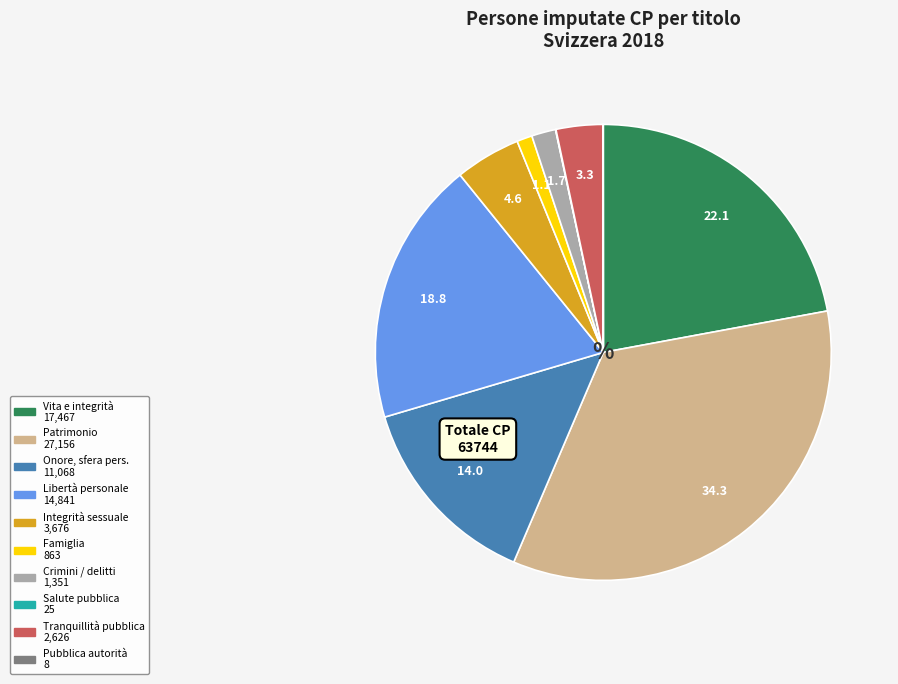

Does any single category account for the majority?

No